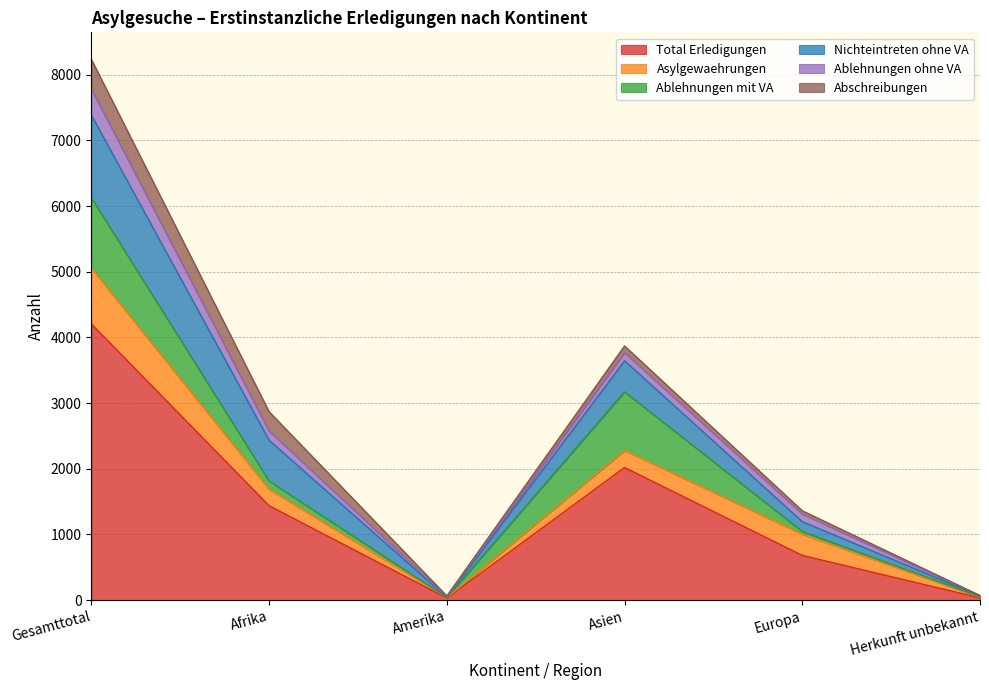

What position from the right is Herkunft unbekannt?

1